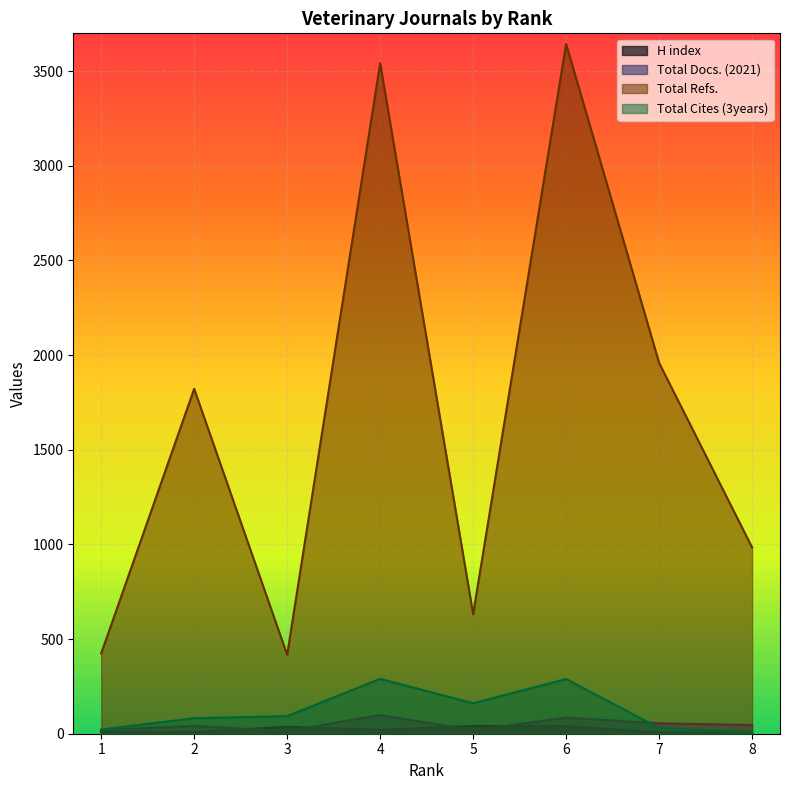

What is the difference between the highest and lowest values at 1?

415